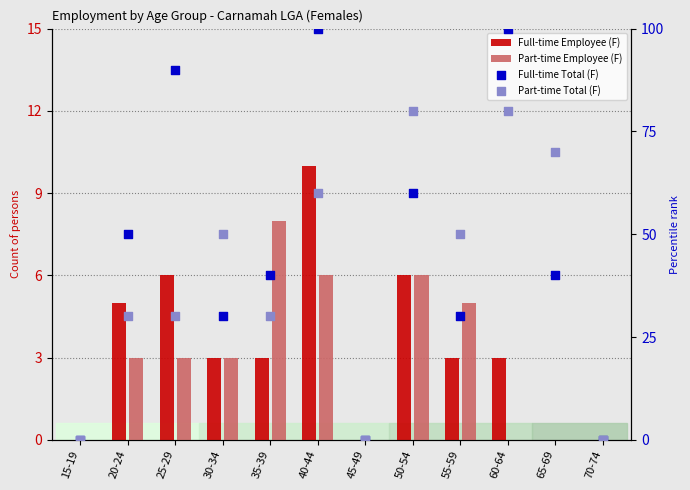

At how many categories does at least one series exceed 53?

5